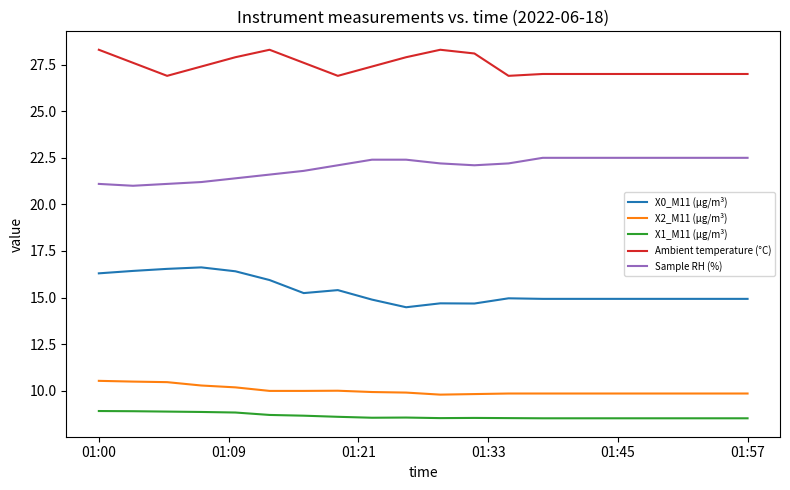

Rank the series by their maximum value, from highest to lowest.

Ambient temperature (°C), Sample RH (%), X0_M11 (μg/m³), X2_M11 (μg/m³), X1_M11 (μg/m³)